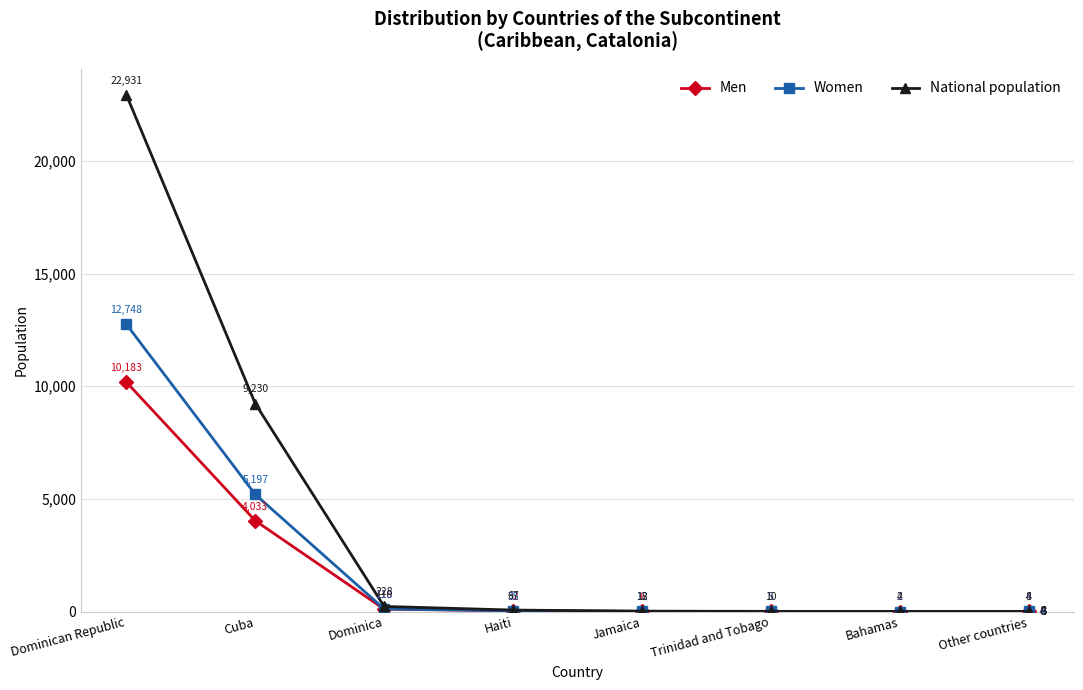

List the series in order of their overall mean, highest first.

National population, Women, Men